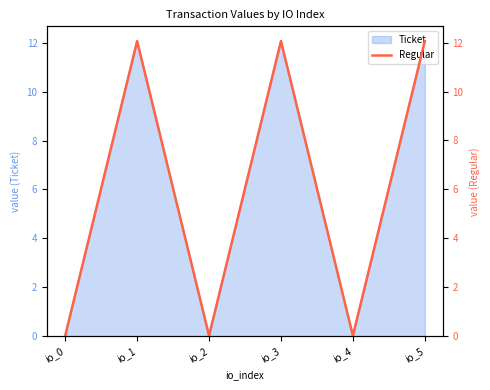

List the labels in order of value, smallest first.

io_0, io_2, io_4, io_1, io_3, io_5